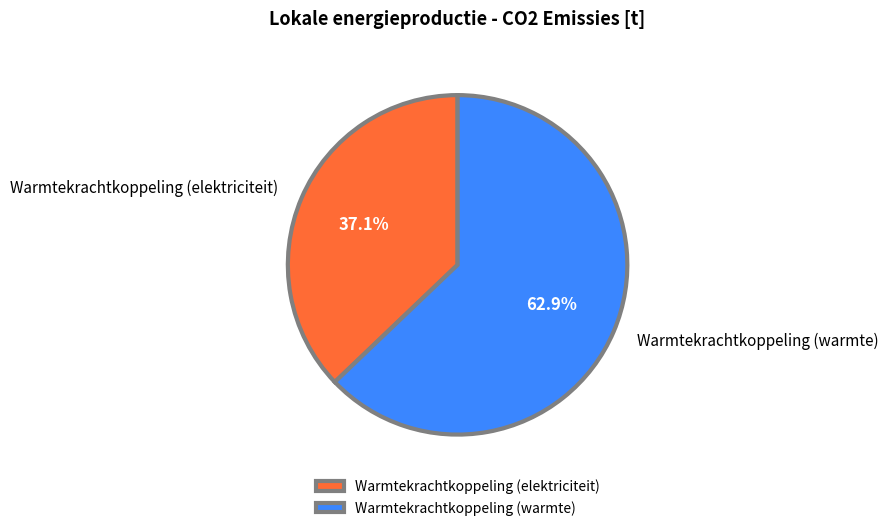

Count the number of slices in the pie.

2